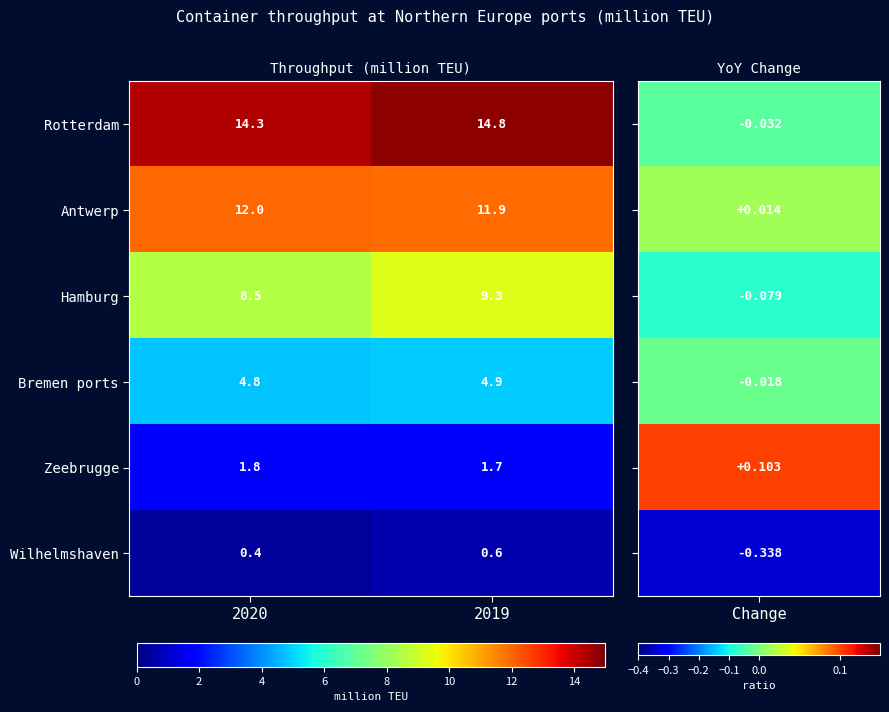

Reading left to right, list all the values displayed in this chart.

Rotterdam: 2020=14.3	2019=14.8
Antwerp: 2020=12.0	2019=11.9
Hamburg: 2020=8.5	2019=9.3
Bremen ports: 2020=4.8	2019=4.9
Zeebrugge: 2020=1.8	2019=1.7
Wilhelmshaven: 2020=0.4	2019=0.6